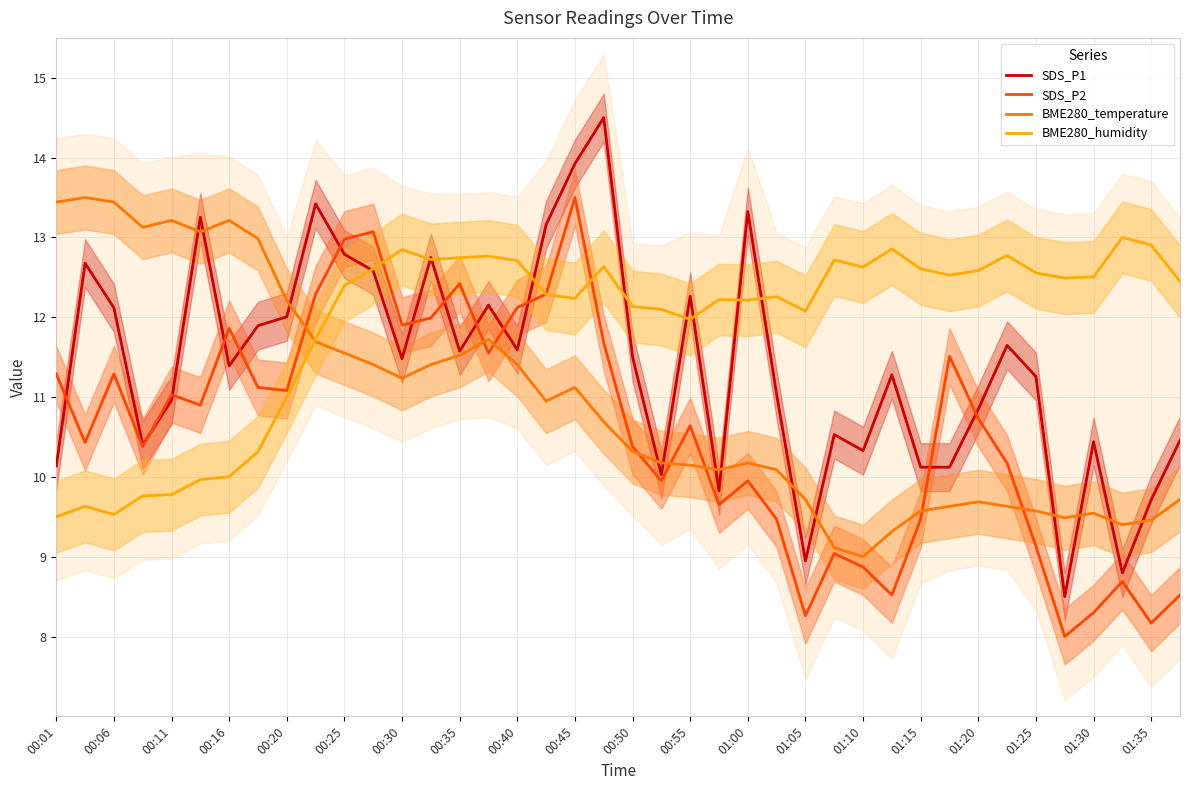

The value of BME280_humidity at 01:20 is 12.6. True or false?

True